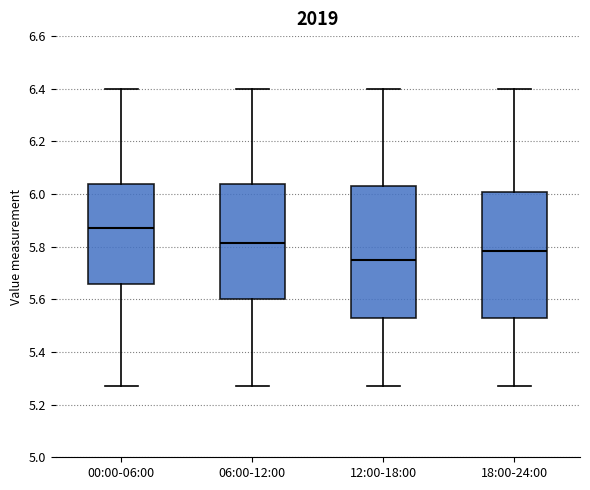

Which box's median line is the highest?

00:00-06:00